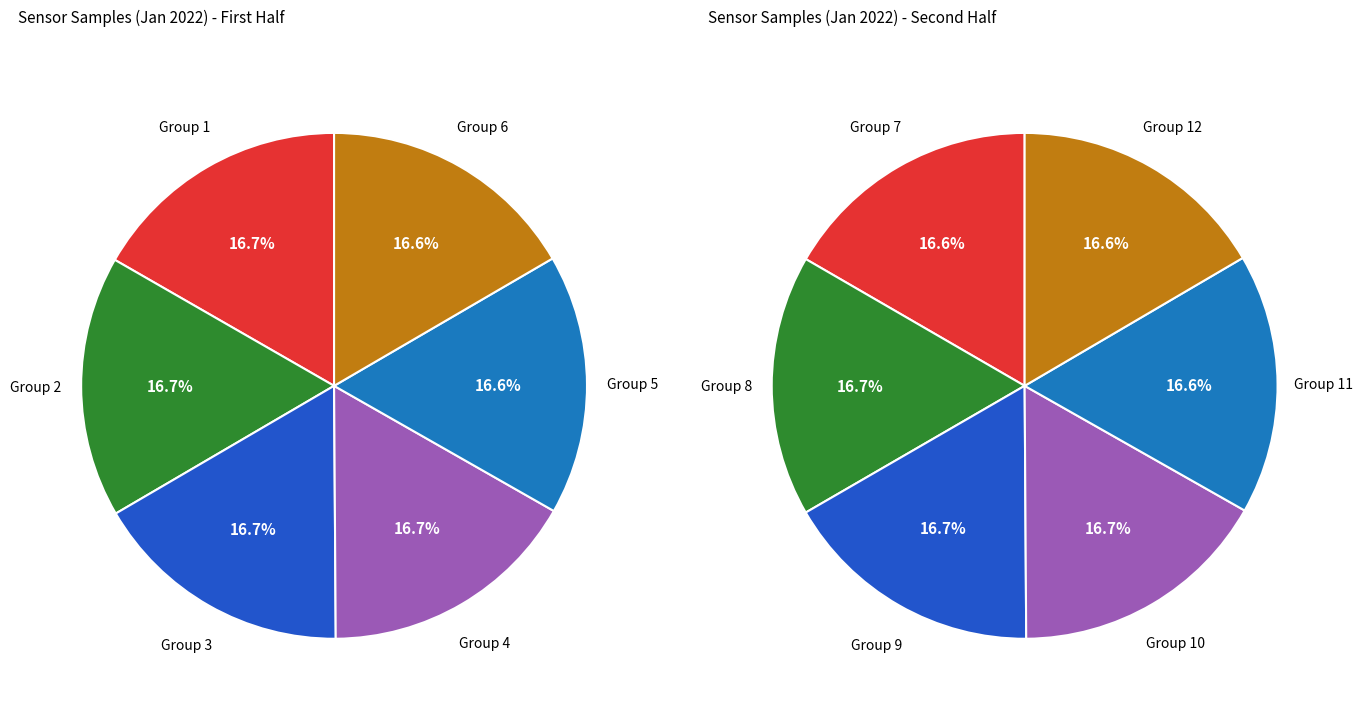

Rank the categories by value from lowest to highest.

29, 29, 29, 29, 29, 29, 29, 29, 29, 29, 29, 29